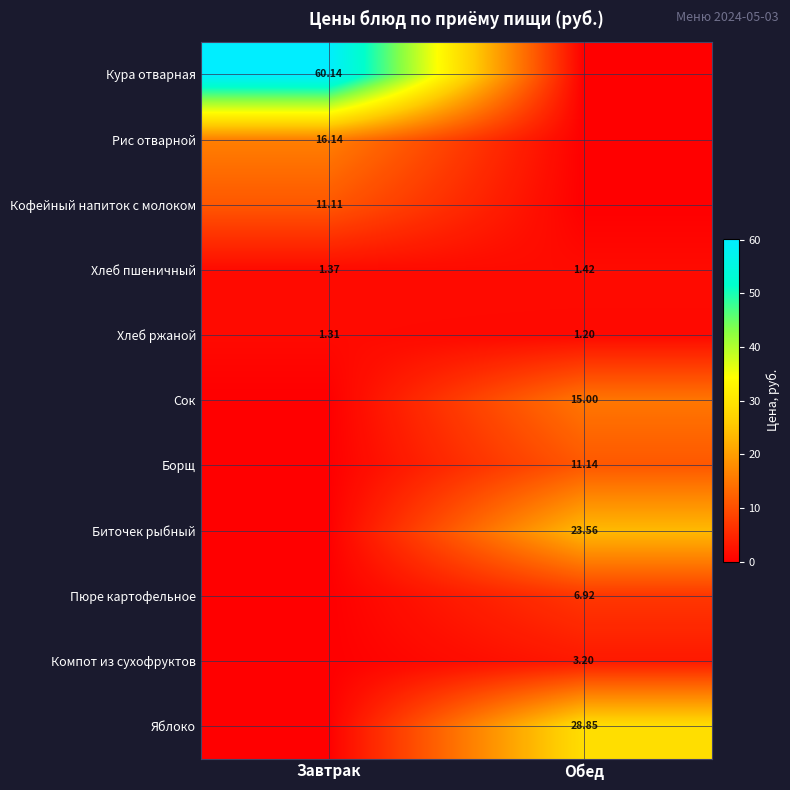

Which category has the highest value across all series?

Завтрак